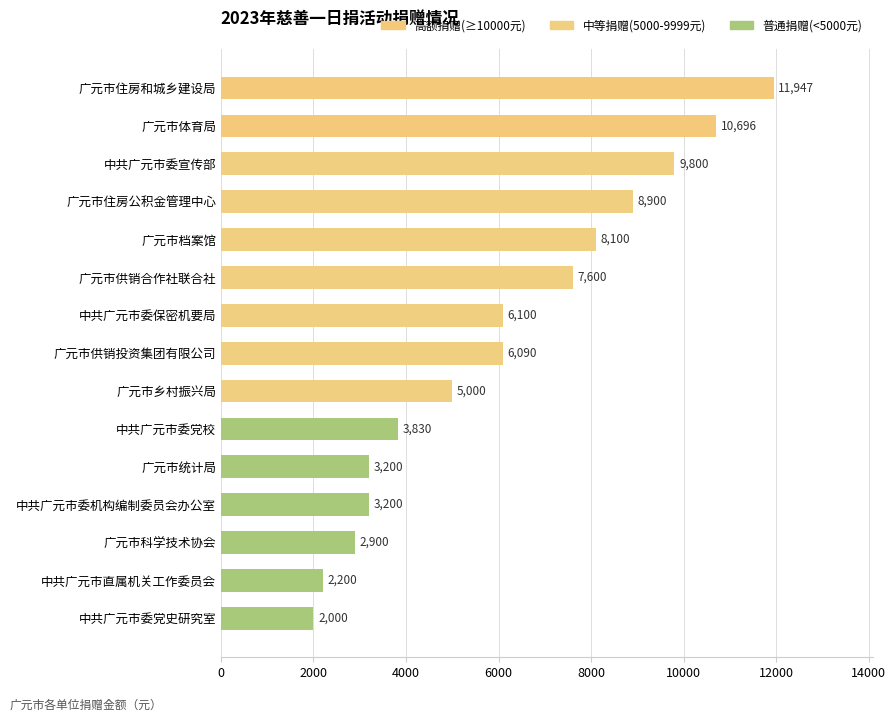

Reading top to bottom, what are all the values shown in this chart?

广元市住房和城乡建设局=11947	广元市体育局=10696	中共广元市委宣传部=9800	广元市住房公积金管理中心=8900	广元市档案馆=8100	广元市供销合作社联合社=7600	中共广元市委保密机要局=6100	广元市供销投资集团有限公司=6090	广元市乡村振兴局=5000	中共广元市委党校=3830	广元市统计局=3200	中共广元市委机构编制委员会办公室=3200	广元市科学技术协会=2900	中共广元市直属机关工作委员会=2200	中共广元市委党史研究室=2000